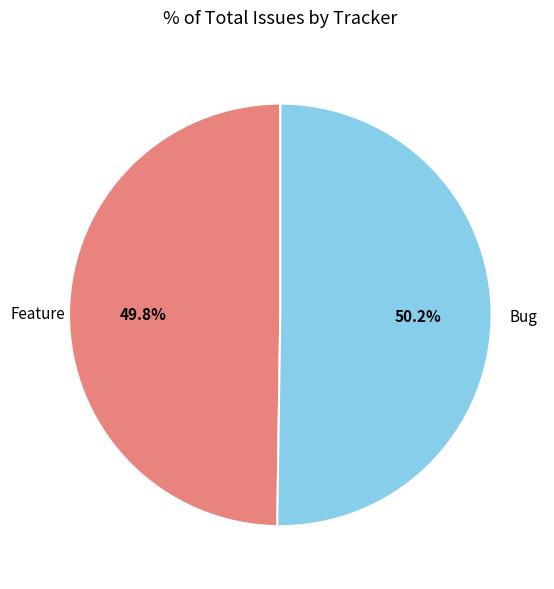

What is the ratio of the value at Bug to the value at Feature?

1.0